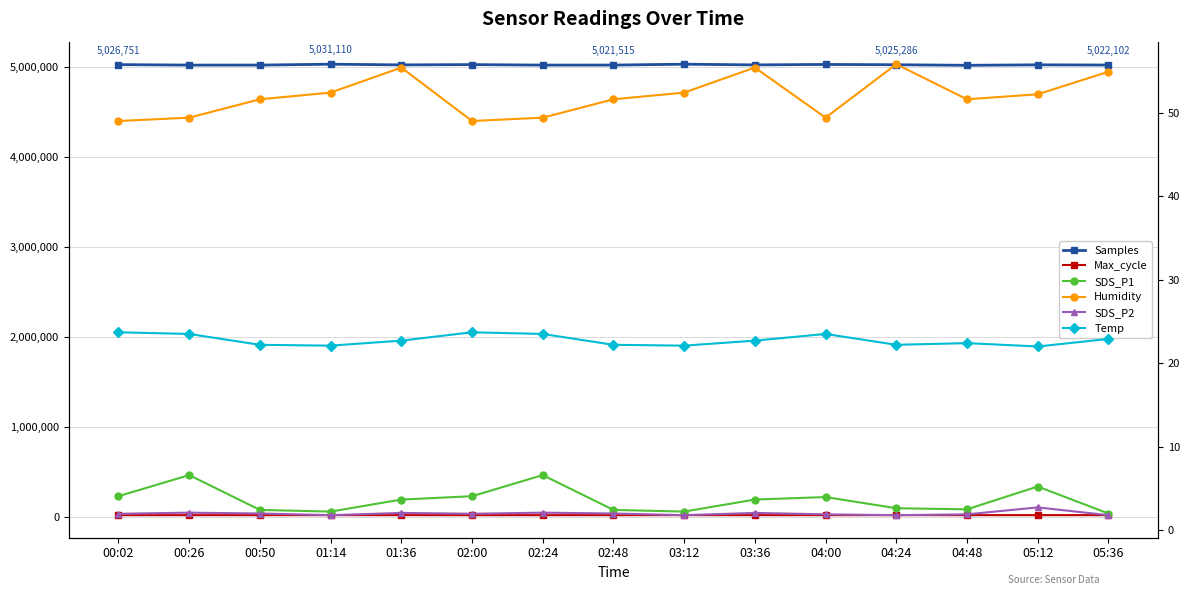

What position from the left is 00:02?

1